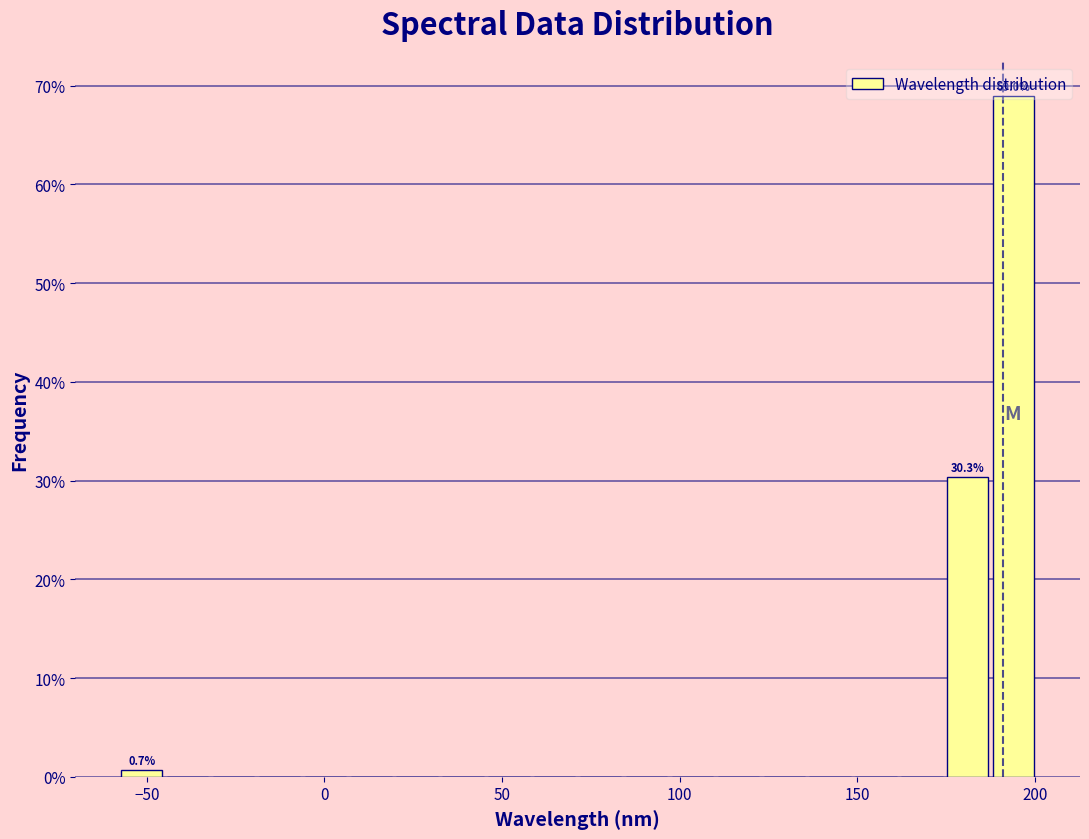

Read against the x-axis, roughly where is the centre of the tallest bar?

195